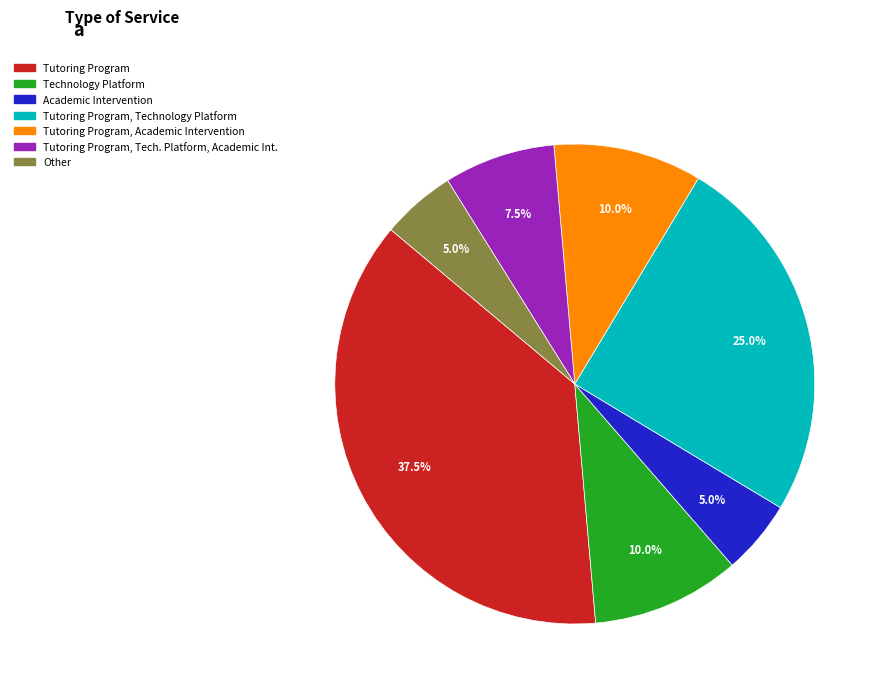

Is there a majority slice in this chart?

No